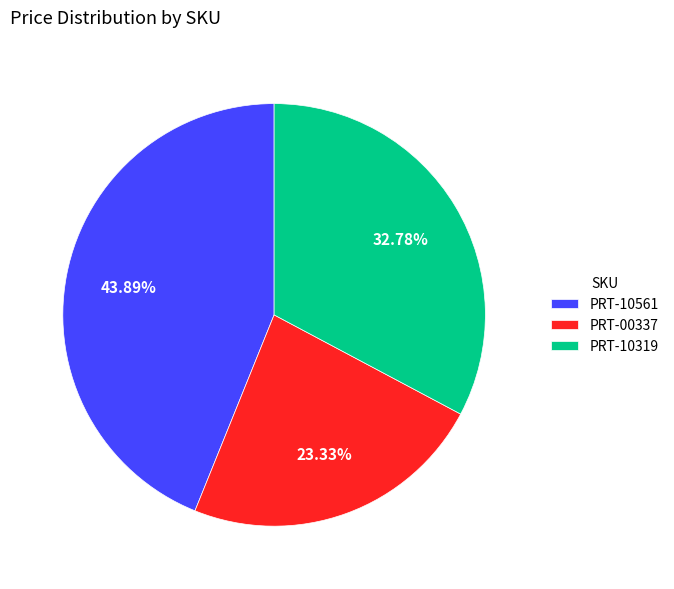

Is PRT-10561 the majority of the pie?

No